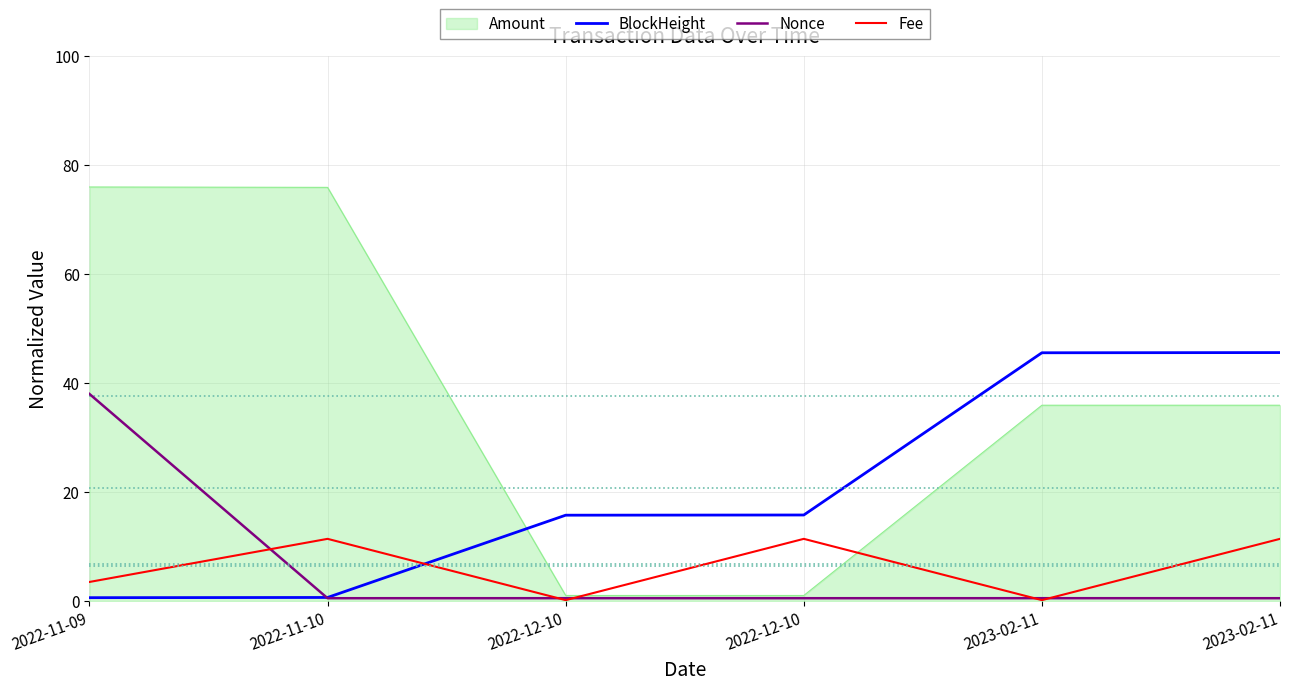

How many lines are shown in the chart?

4